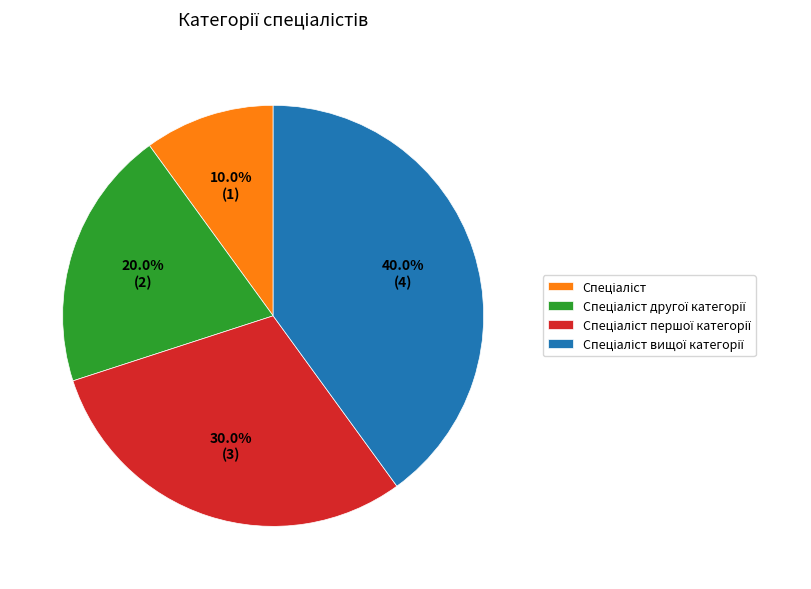

Is there any slice that represents more than half of the pie?

No